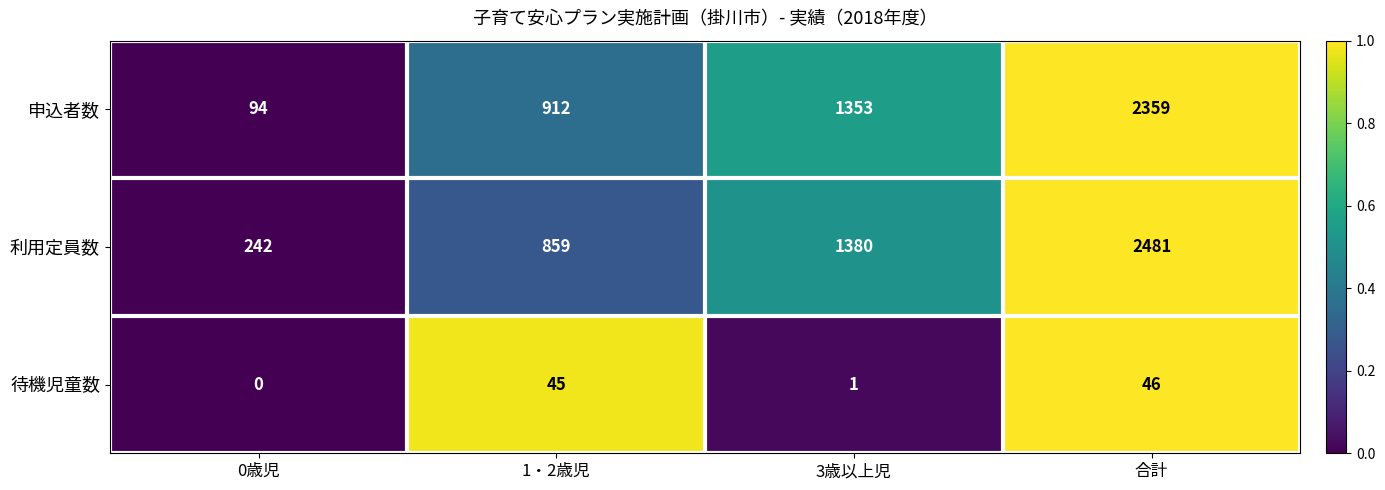

What is the difference between the 申込者数 values at 1・2歳児 and 0歳児?

818